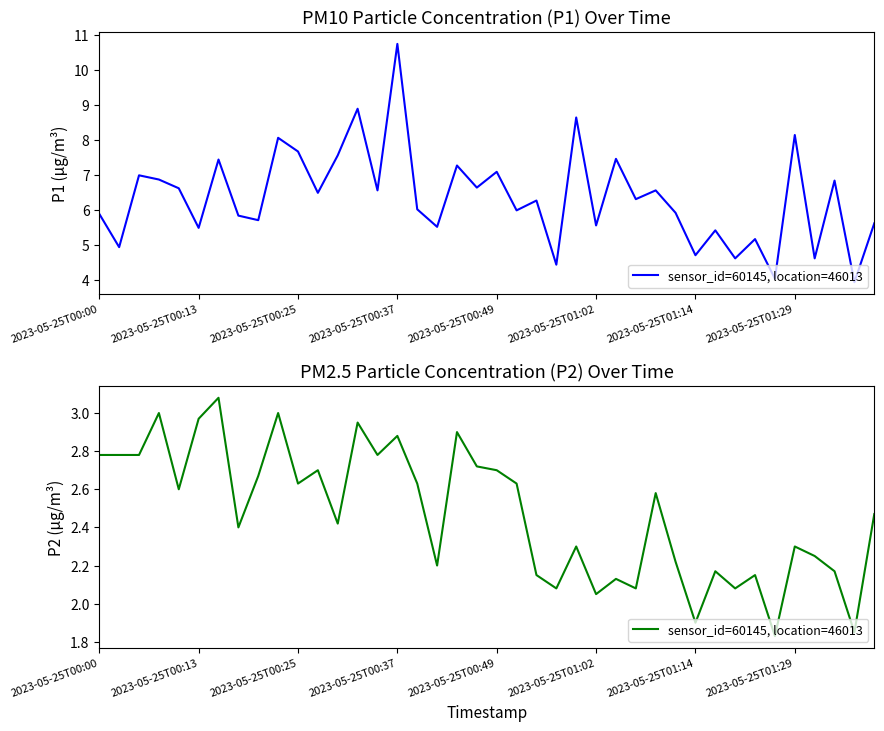

What is the ratio of the value at 2023-05-25T00:49 to the value at 12?

1.1